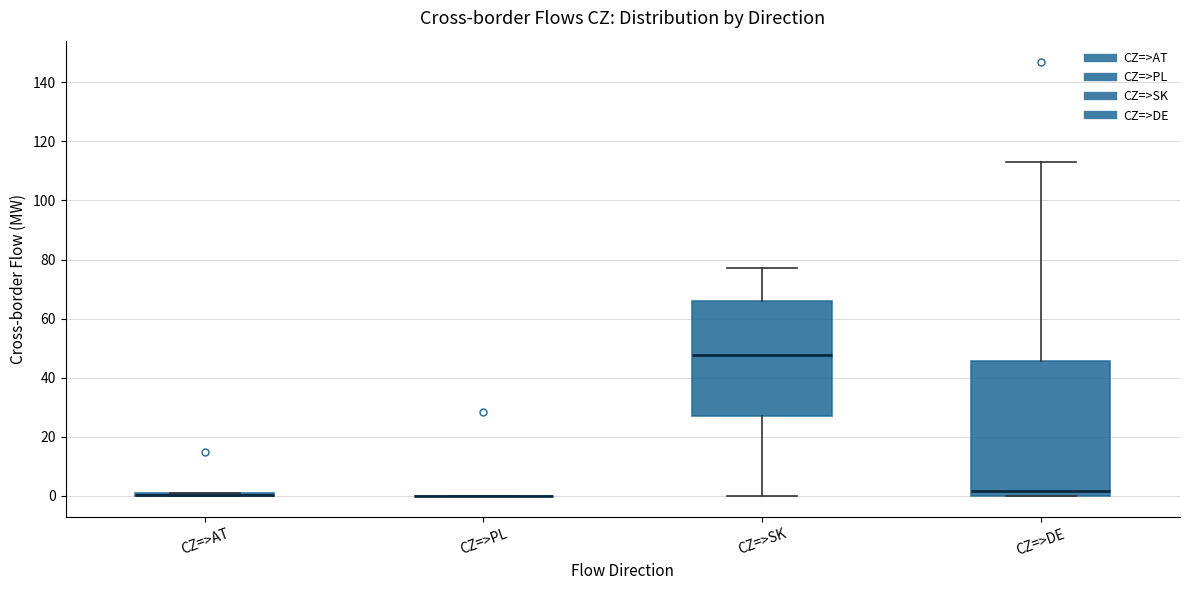

Comparing the boxes themselves (not the whiskers), which one is the tallest?

CZ=>DE